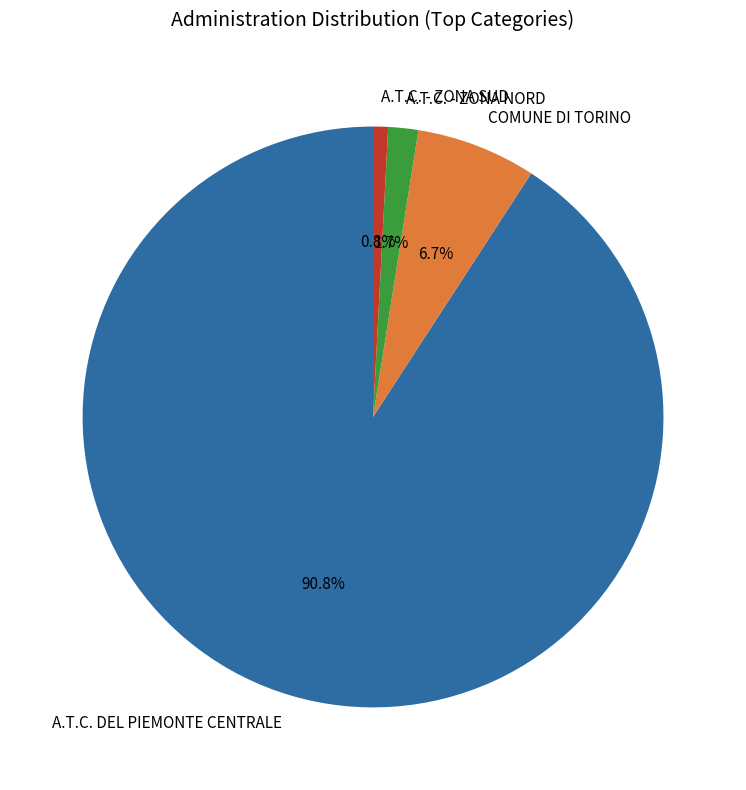

Which slice represents more than half of the pie?

A.T.C. DEL PIEMONTE CENTRALE